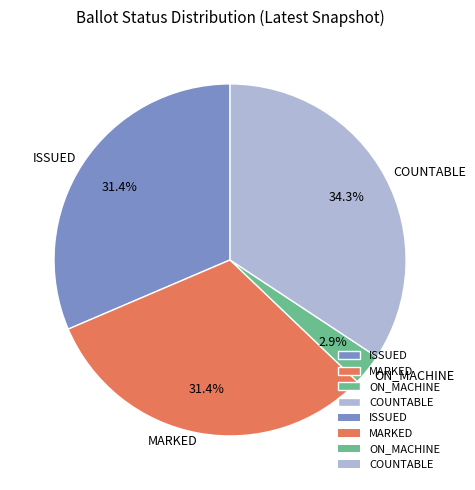

Which category has the biggest portion of the pie?

COUNTABLE